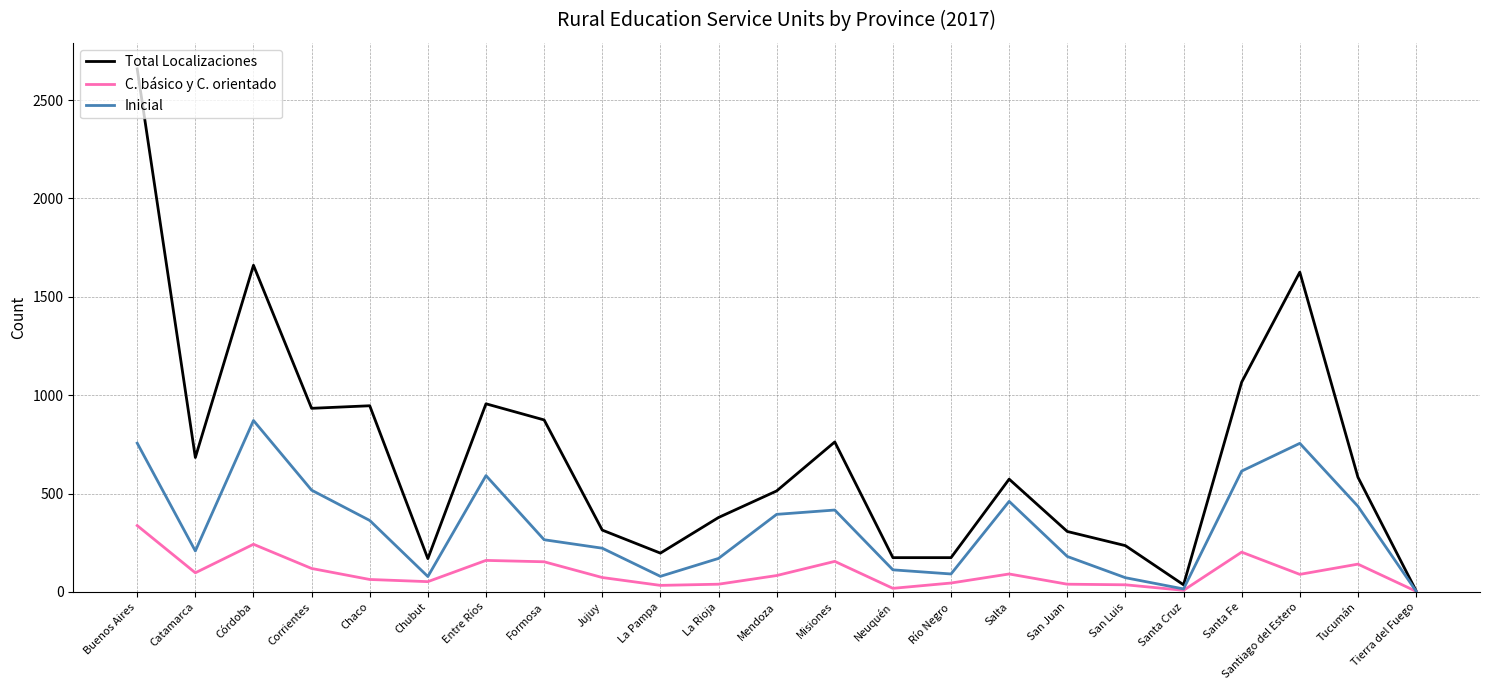

What is the average value of the Inicial series?

333